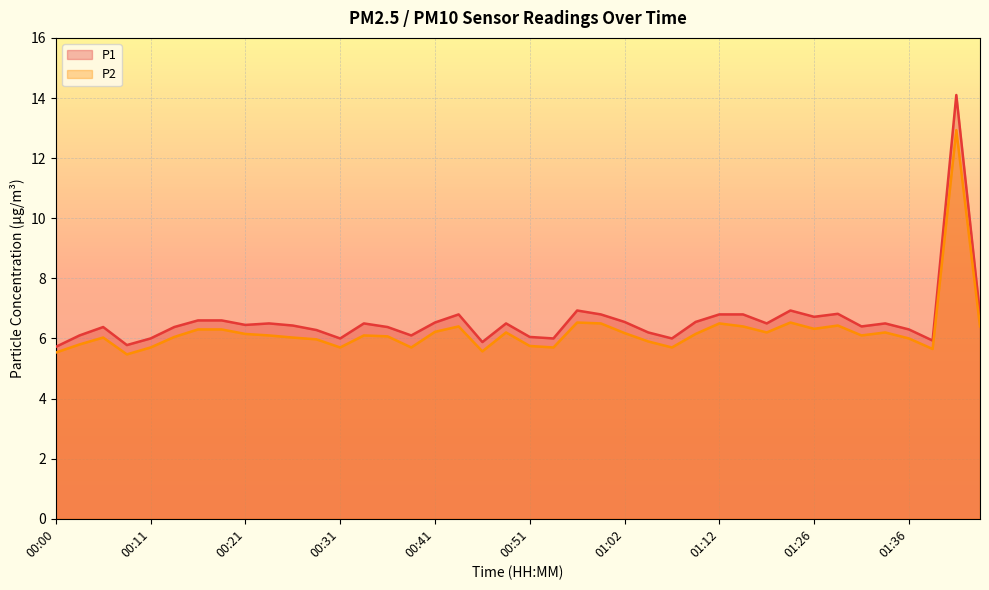

True or false: P2 and P1 cross at least once.

False